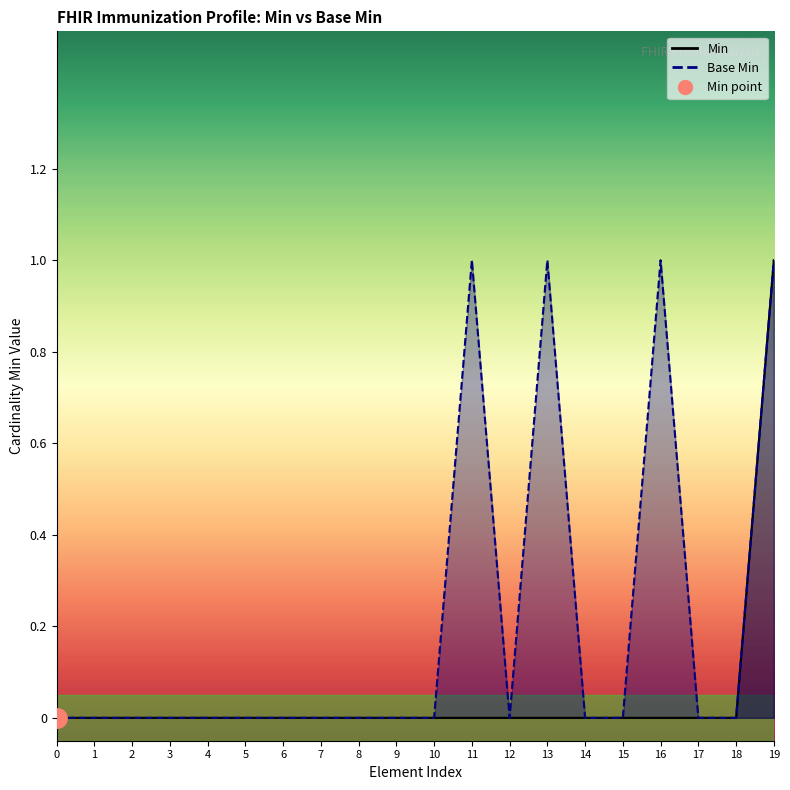

Is it true that Base Min equals 0 at 16?

False